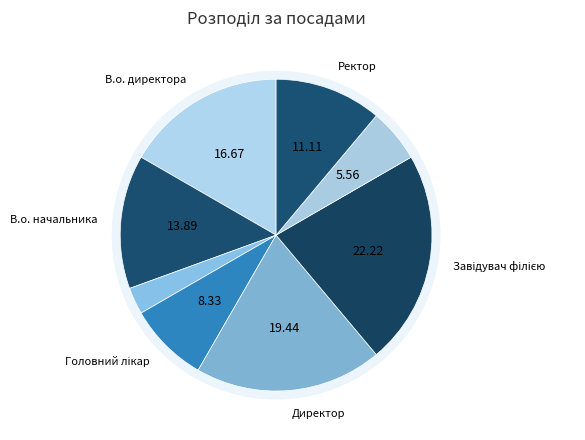

Which category has the biggest portion of the pie?

Завідувач філією